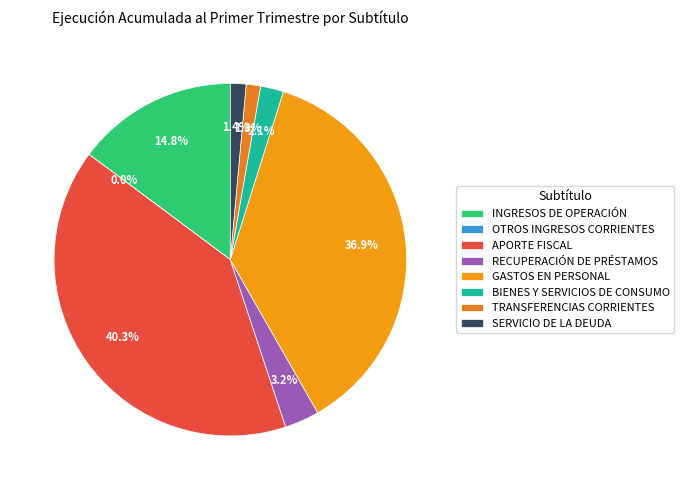

The RECUPERACIÓN DE PRÉSTAMOS slice represents 3% of the pie. True or false?

True